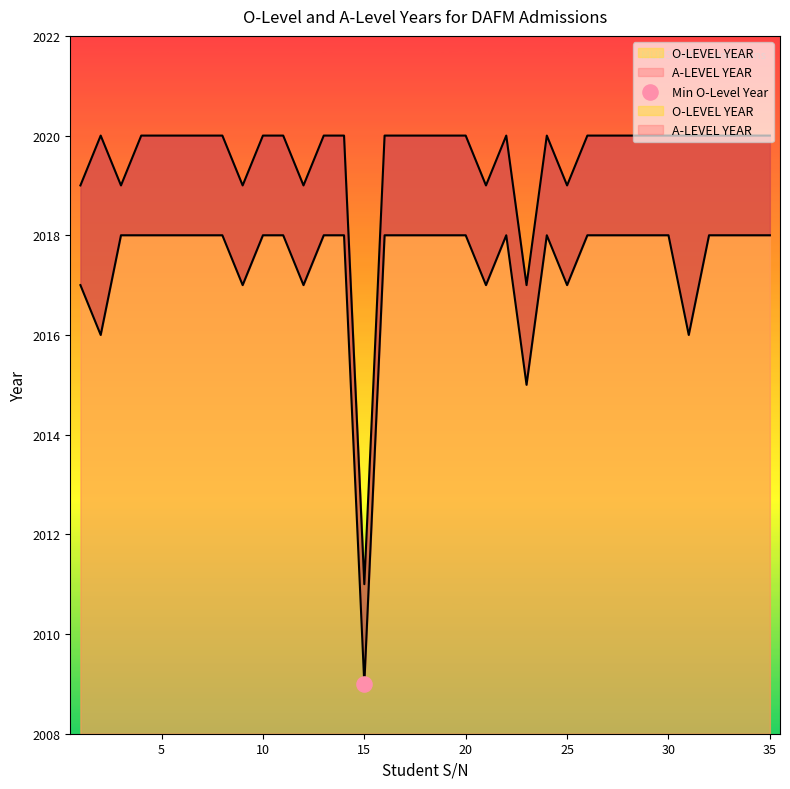

At which category is the sum across all series the highest?

4